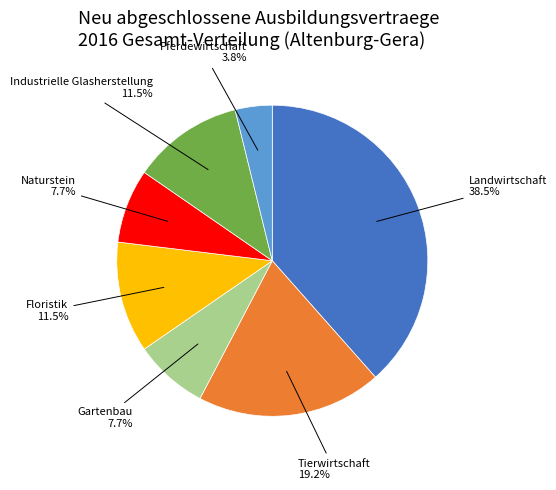

Between Floristik and Landwirtschaft, which is larger?

Landwirtschaft